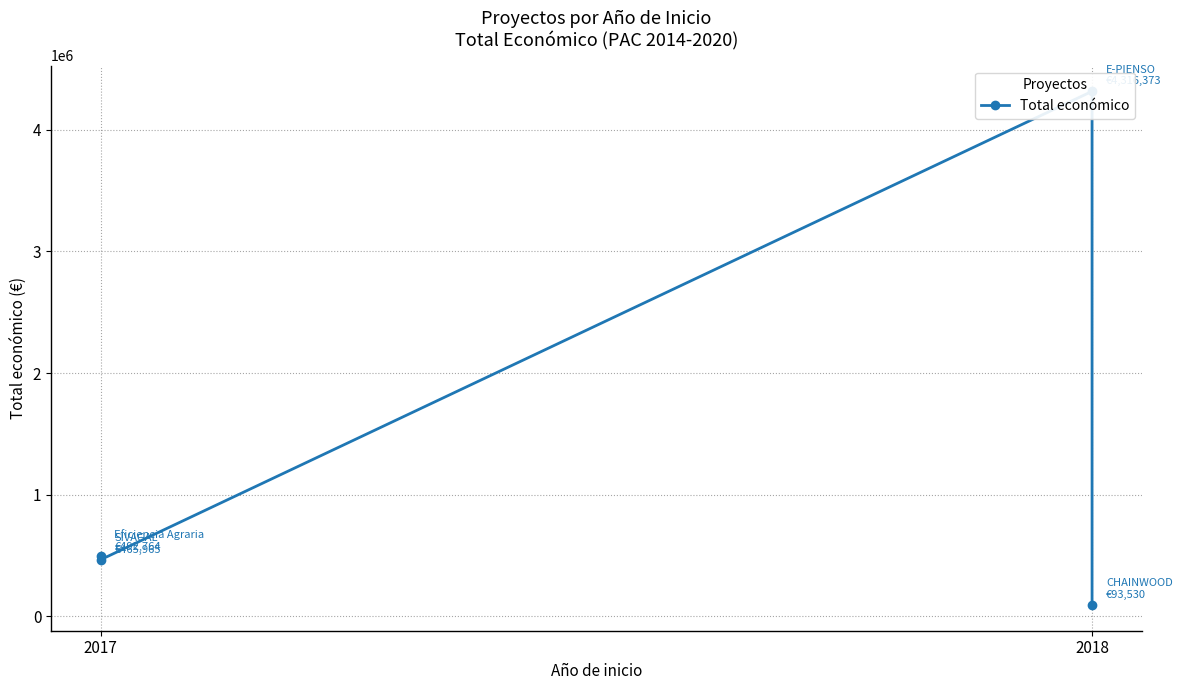

What is the sum of all values?

5368632